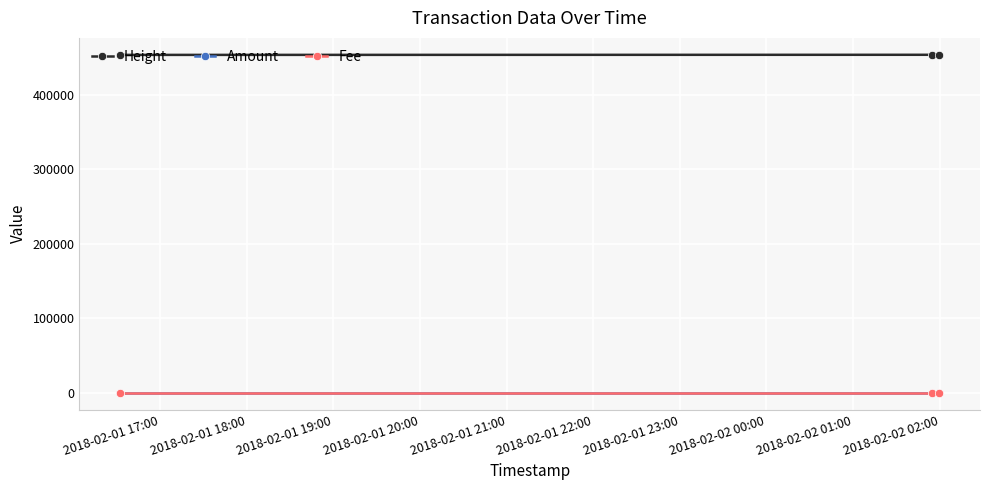

Does the chart have visible grid lines?

Yes